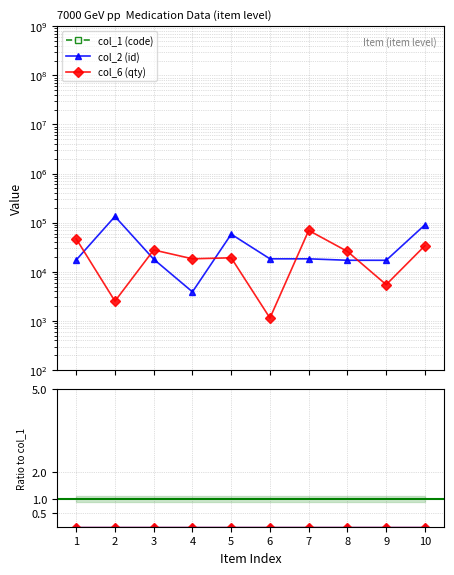

Where is the first local minimum for col_6 (qty)?

2